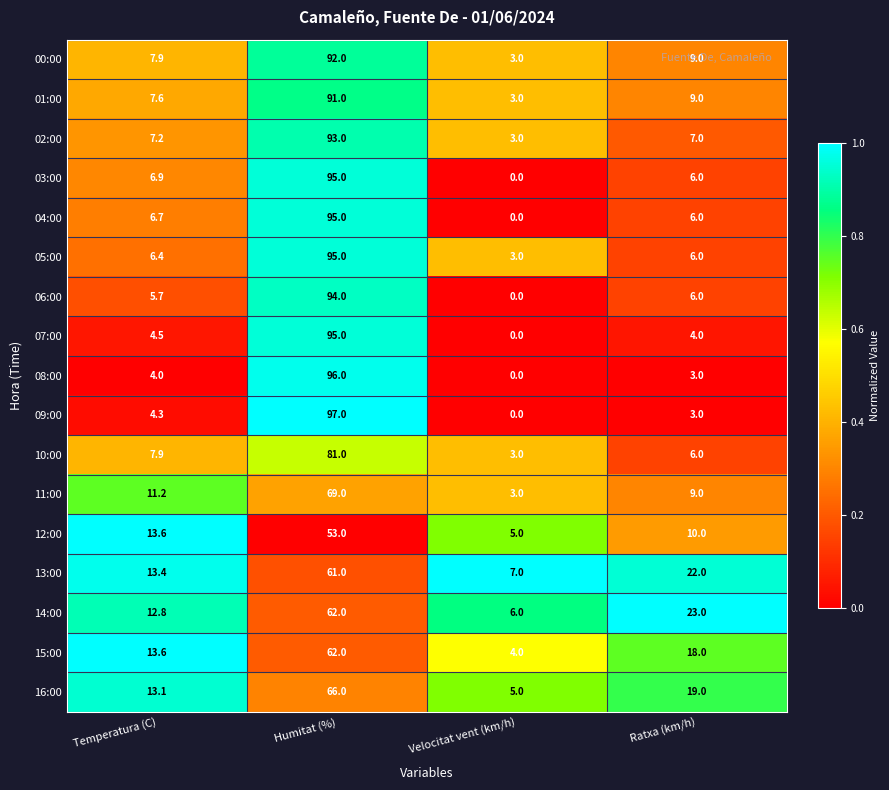

What is the highest value of the 02:00 series?

93.0